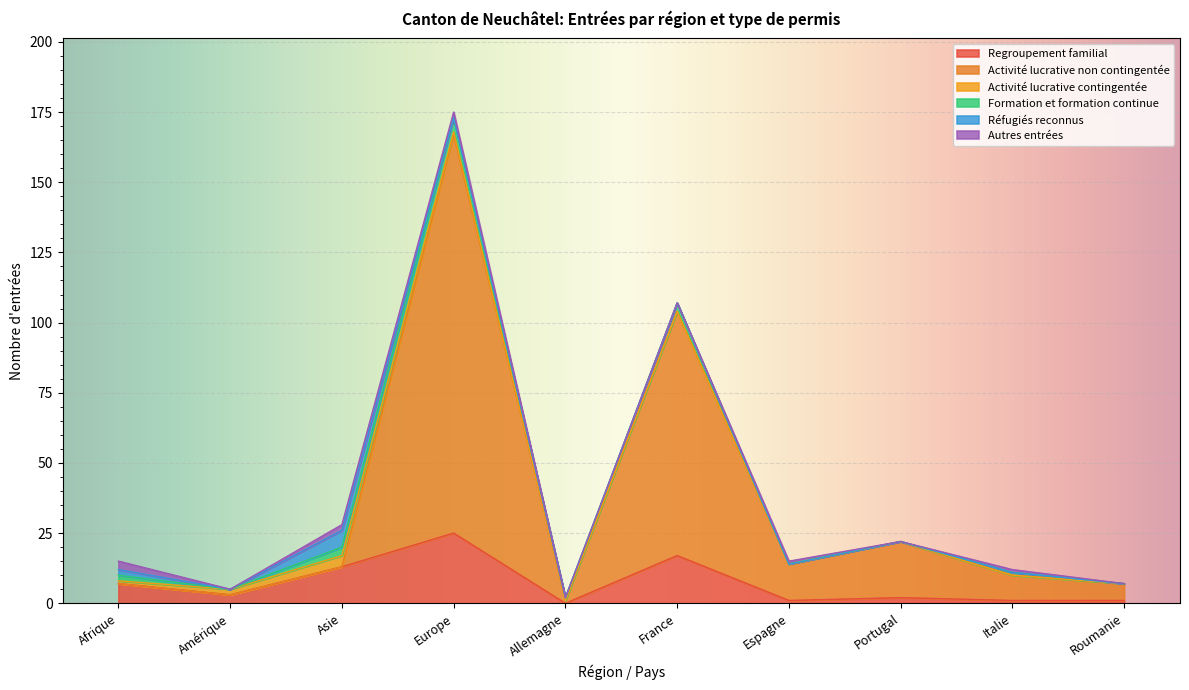

After their last crossing, which series has the higher values: Formation et formation continue or Réfugiés reconnus?

Formation et formation continue